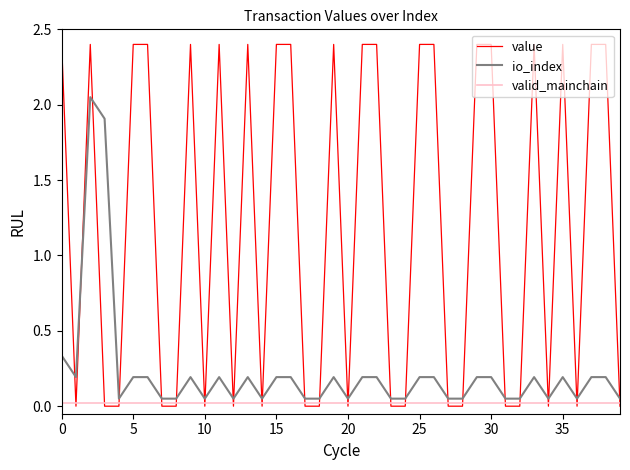

Rank the series by their average value, from highest to lowest.

value, io_index, valid_mainchain